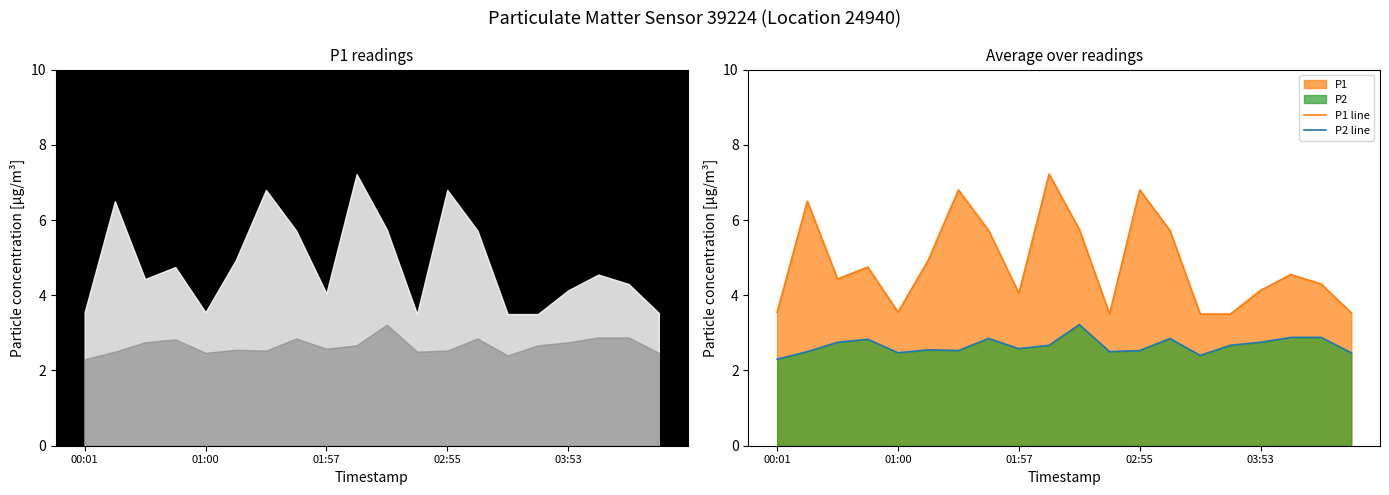

Which has a higher value, 14 or 00:01?

00:01